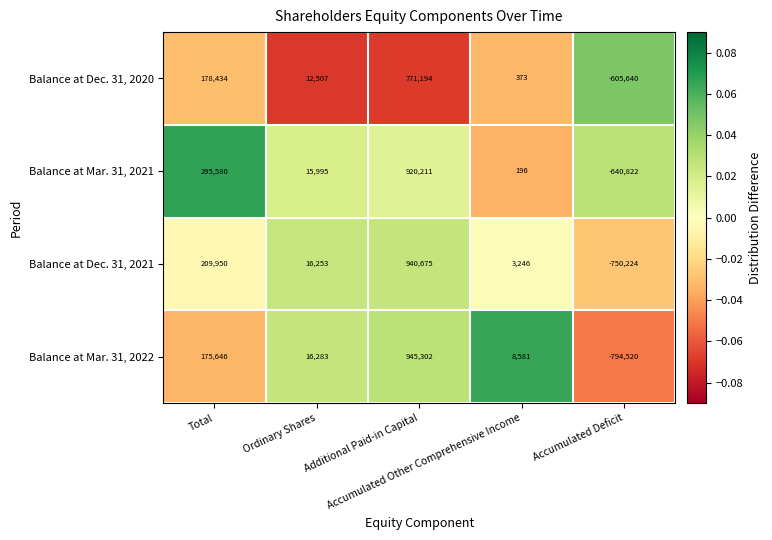

At how many categories does at least one series exceed 0?

4